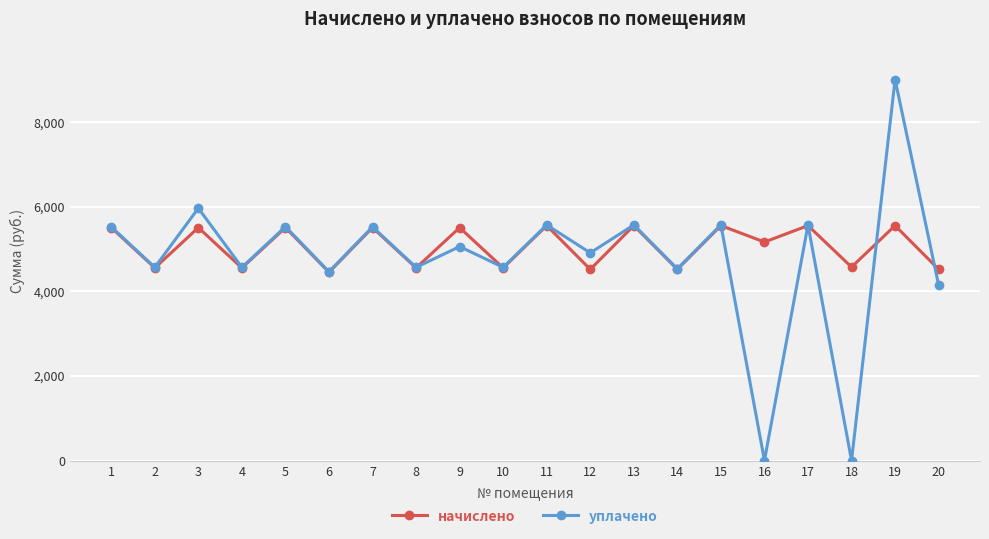

List the series in order of their peak value, highest first.

уплачено, начислено